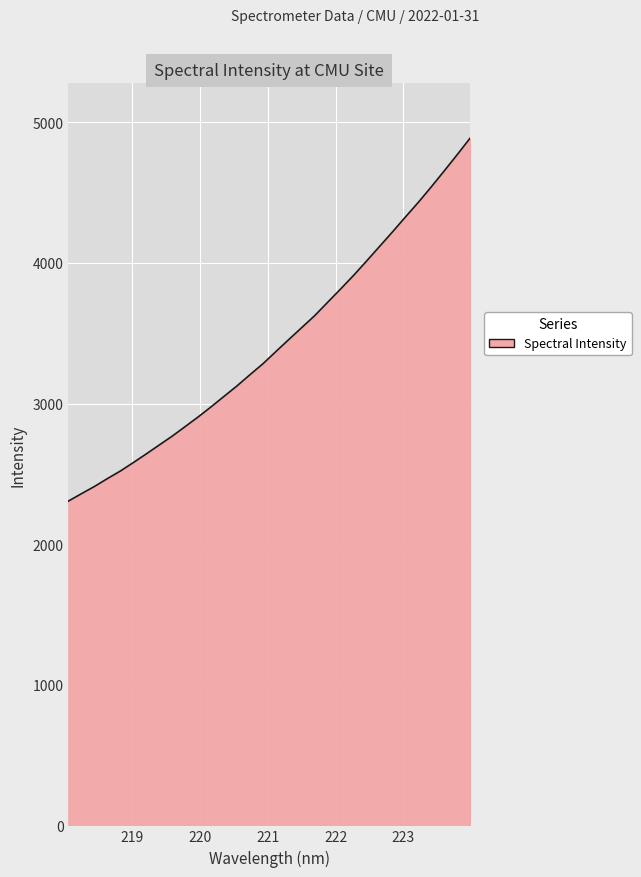

What is the minimum value shown in the chart?

2306.6